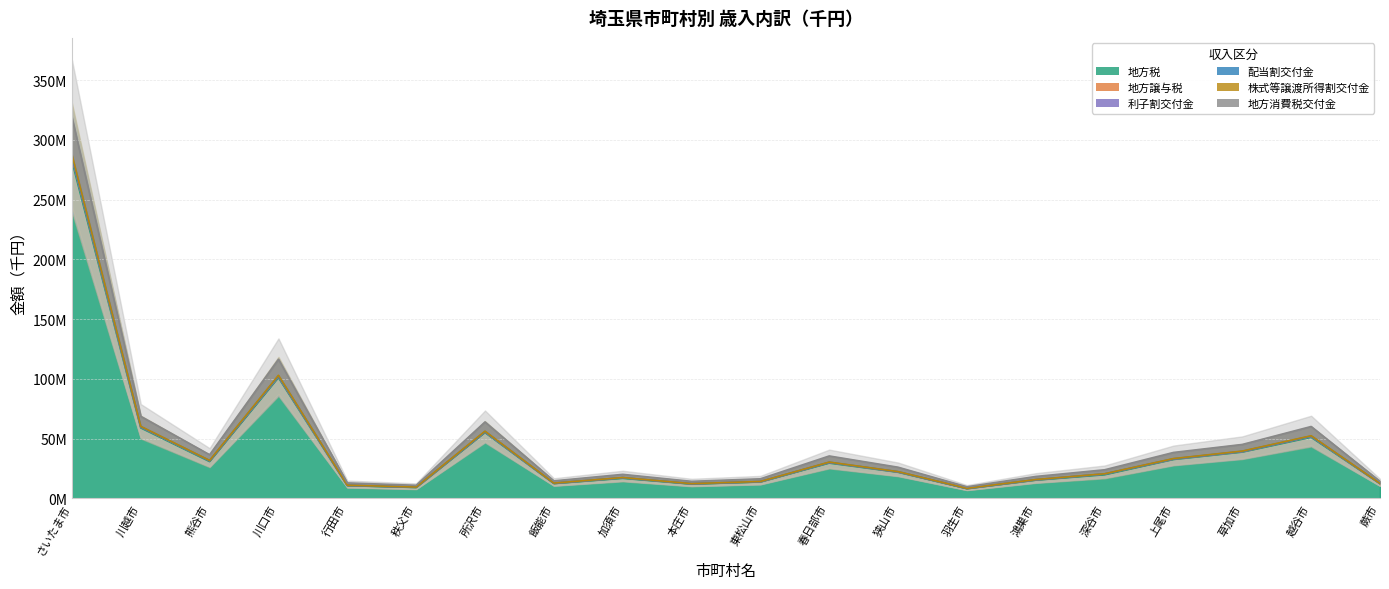

How many lines are shown in the chart?

6